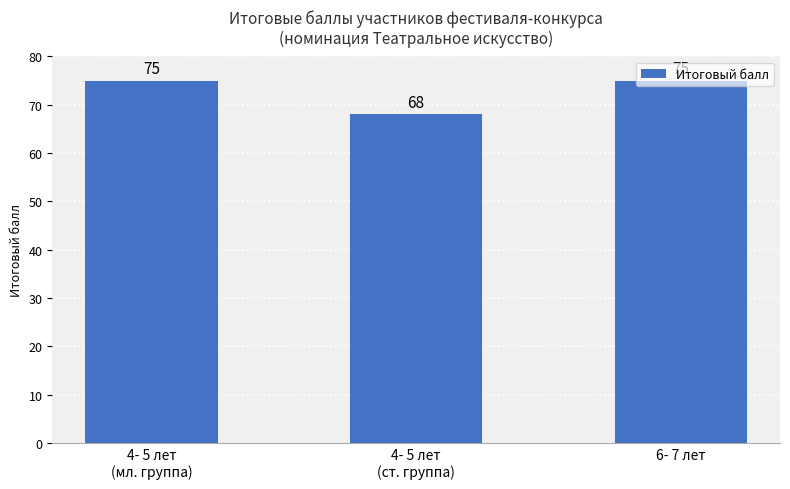

Reading left to right, extract all data points from this chart.

4- 5 лет
(мл. группа)=75	4- 5 лет
(ст. группа)=68	6- 7 лет=75